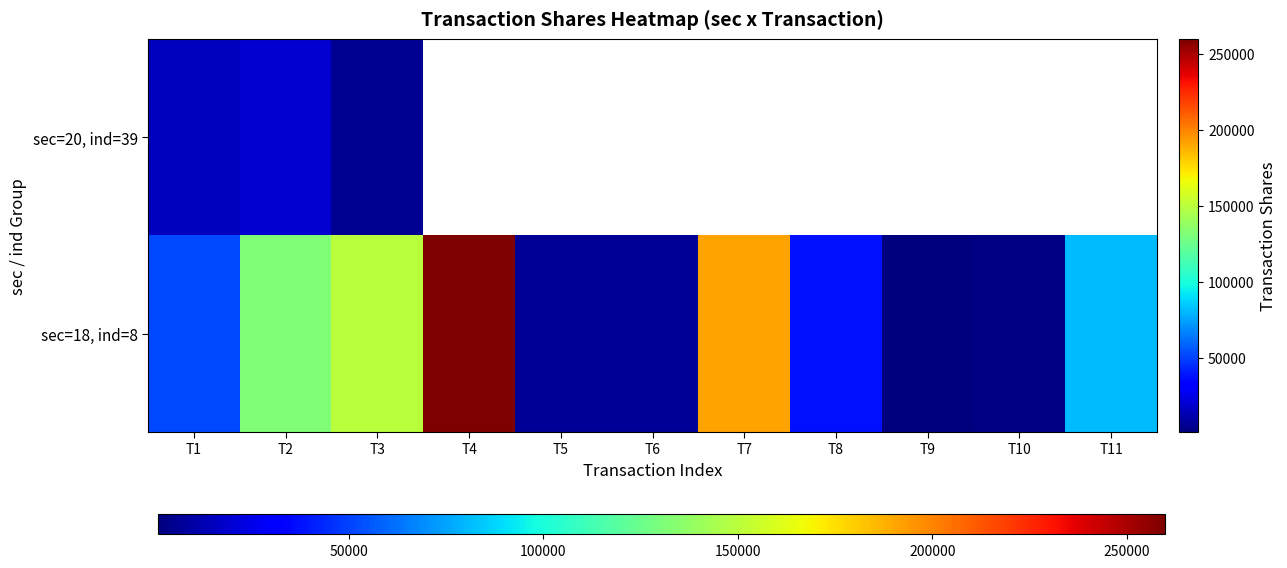

The sec=18, ind=8 series shows 52854.4 at T11. True or false?

False